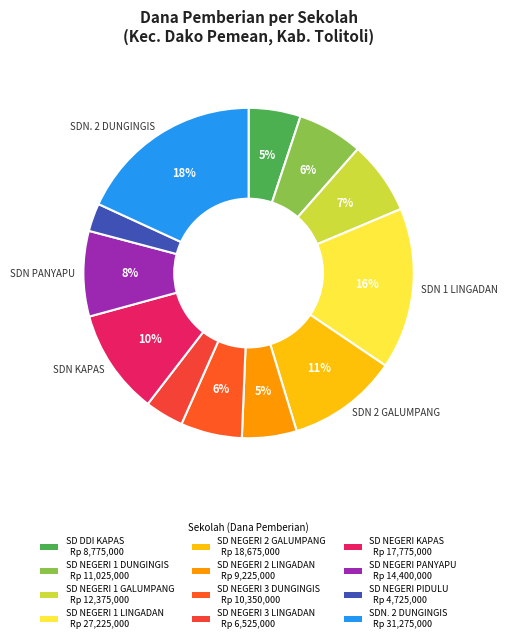

Is there any slice that represents more than half of the pie?

No